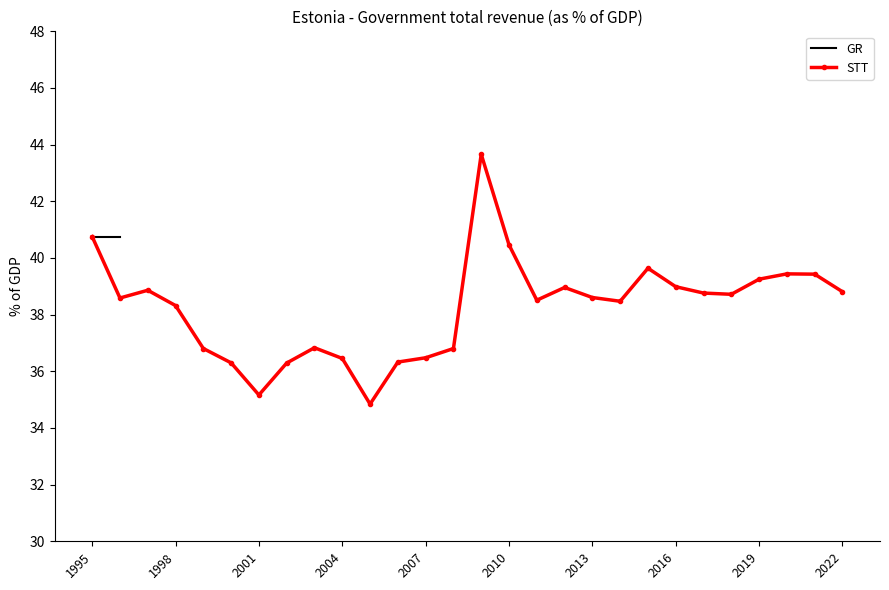

Reading left to right, transcribe all the data shown in this chart.

1995=40.8	1996=38.6	1997=38.9	1998=38.3	1999=36.8	2000=36.3	2001=35.2	2002=36.3	2003=36.8	2004=36.5	2005=34.8	2006=36.3	2007=36.5	2008=36.8	2009=43.7	2010=40.5	2011=38.5	2012=39.0	2013=38.6	2014=38.5	2015=39.6	2016=39.0	2017=38.8	2018=38.7	2019=39.3	2020=39.4	2021=39.4	2022=38.8